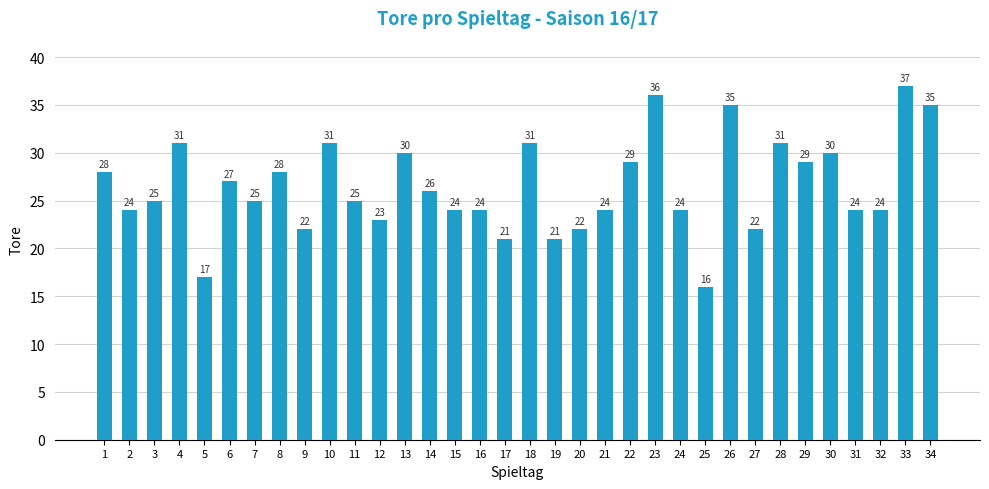

What is the change in value from 7 to 28?

+6